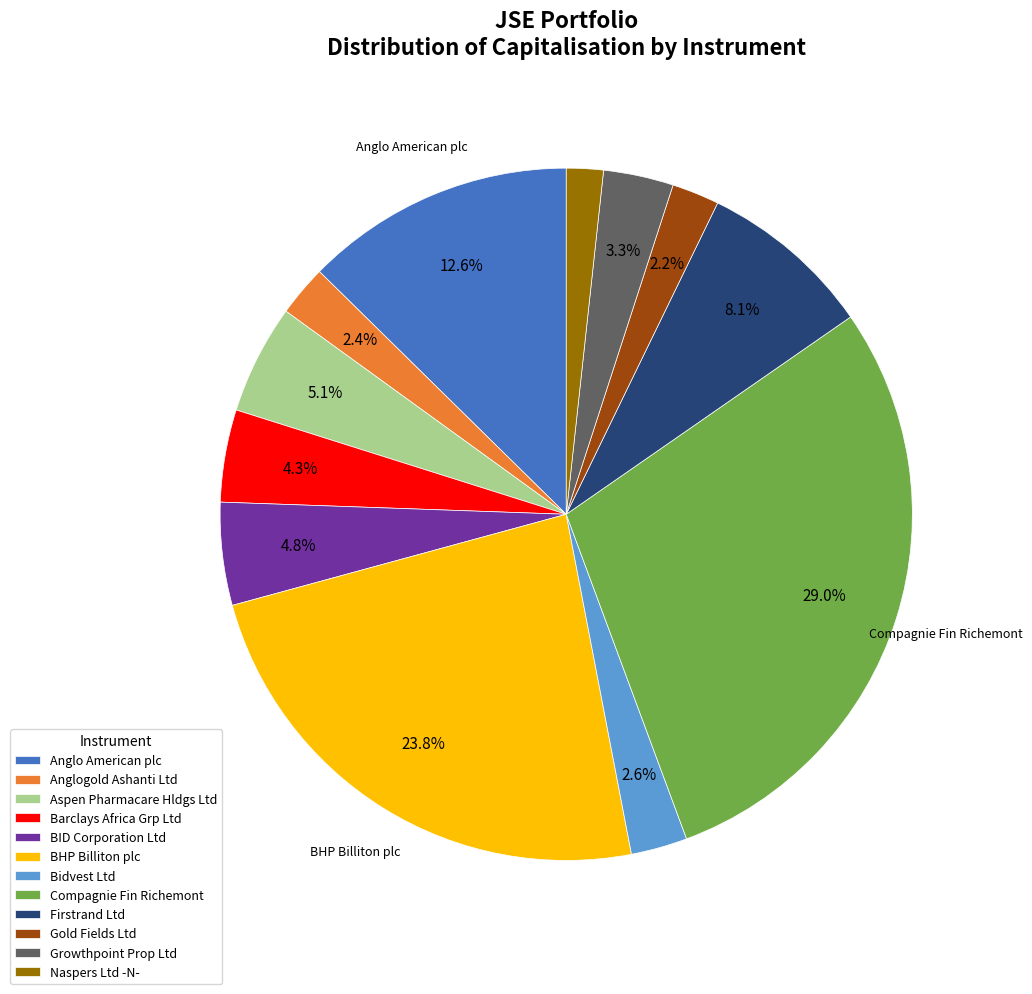

What is the total percentage of Compagnie Fin Richemont and Bidvest Ltd?

31.6%